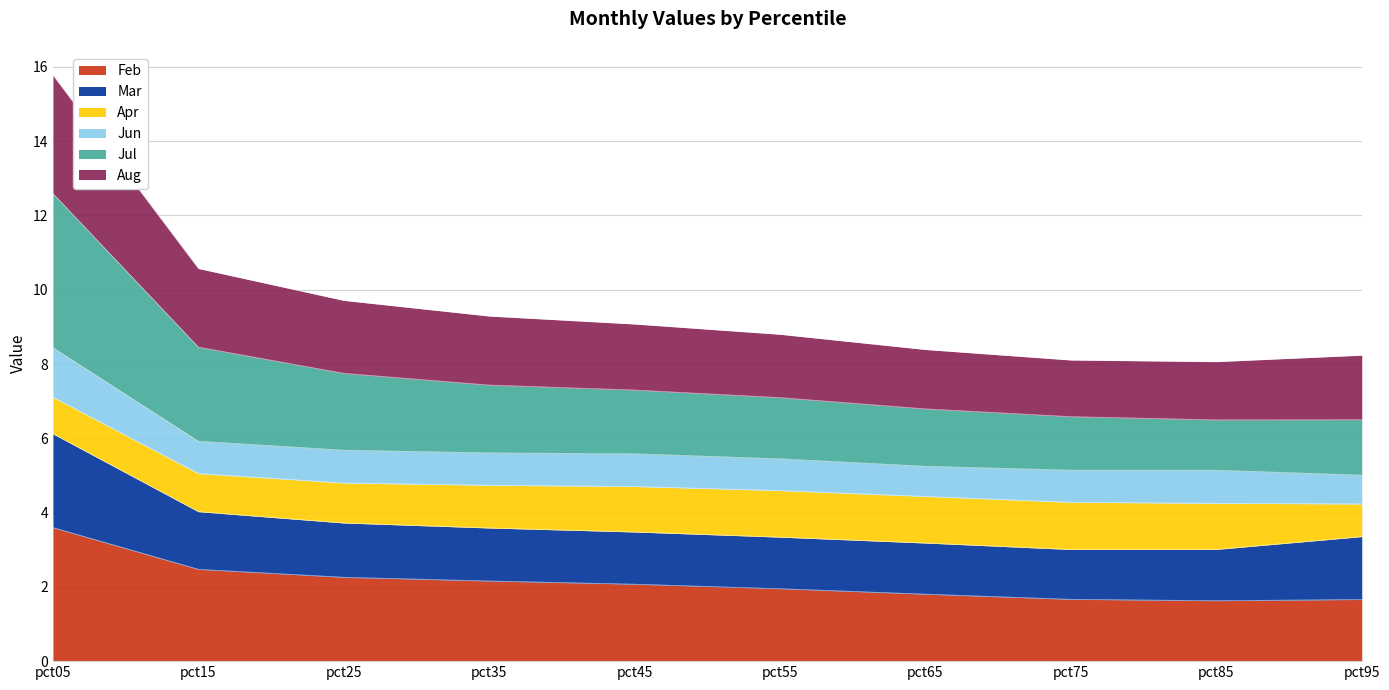

What is the difference between the maximum and second lowest values in the Feb series?

1.9